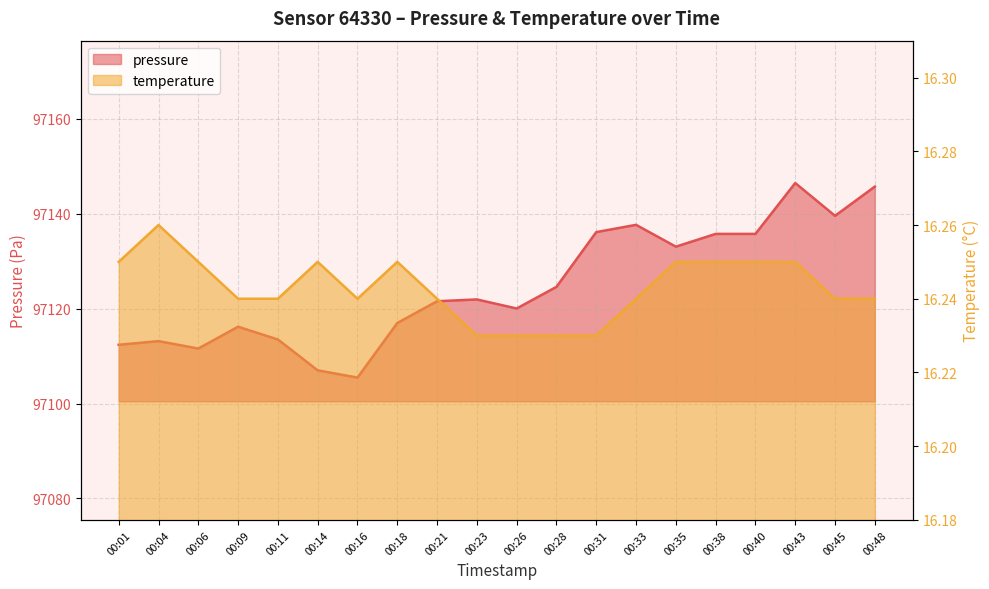

At which category does pressure reach its first local peak?

00:04